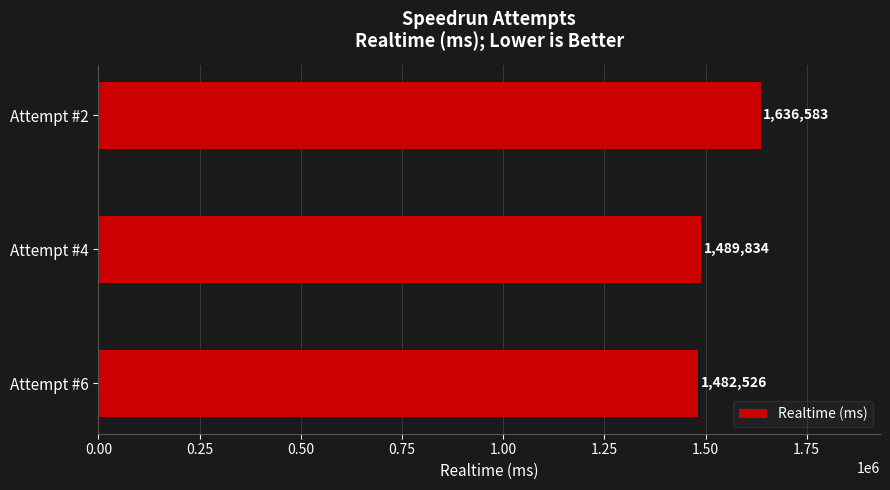

Which has a higher value, Attempt #2 or Attempt #6?

Attempt #2